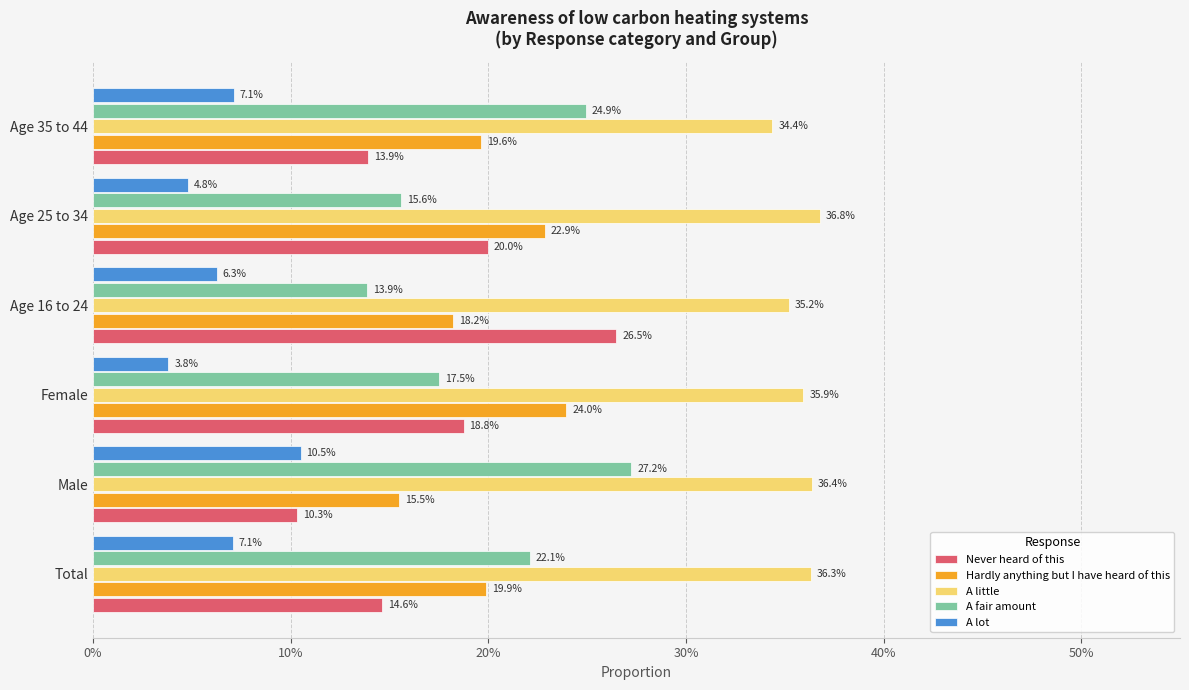

Rank the series by their maximum value, from lowest to highest.

A lot, Hardly anything but I have heard of this, Never heard of this, A fair amount, A little